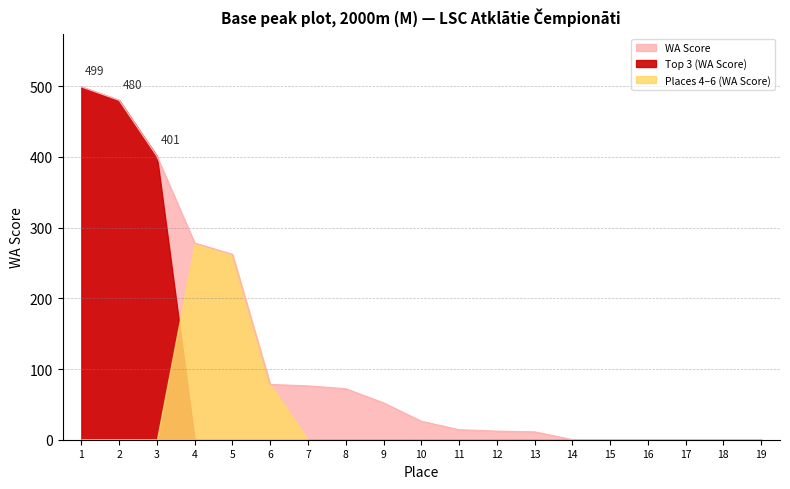

True or false: there are more than 2 points higher than both neighbors.

False